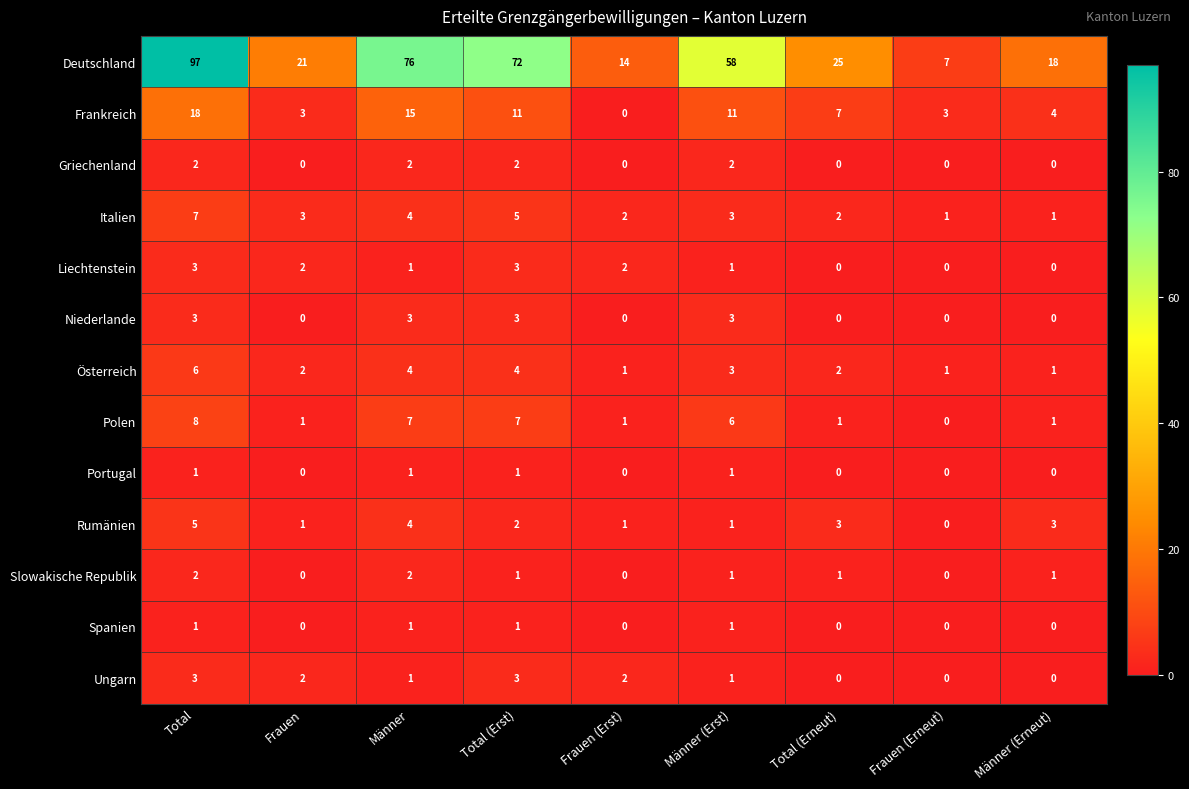

The value of Deutschland at Männer (Erneut) is 8. True or false?

False